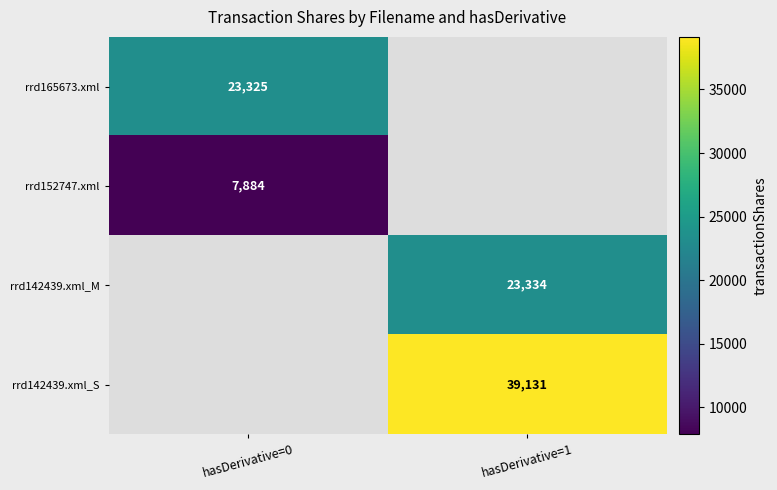

The rrd152747.xml series shows 11219 at hasDerivative=0. True or false?

False